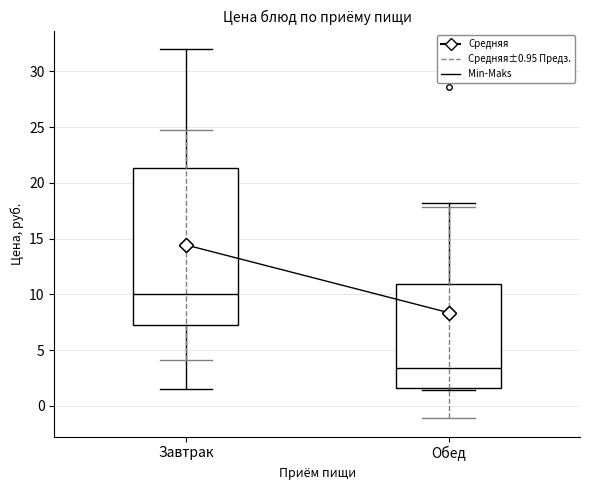

Reading left to right, read every box against the y-axis: the position of its median line, the range the box covers, and the ends of its whiskers. The values are not printed on the chart, so give them approximately, as read against the axis.

Завтрак: median 10.0, box 7.5 to 21.5, whiskers 1.5 to 32.0
Обед: median 3.5, box 1.5 to 11.0, whiskers 1.5 to 18.0